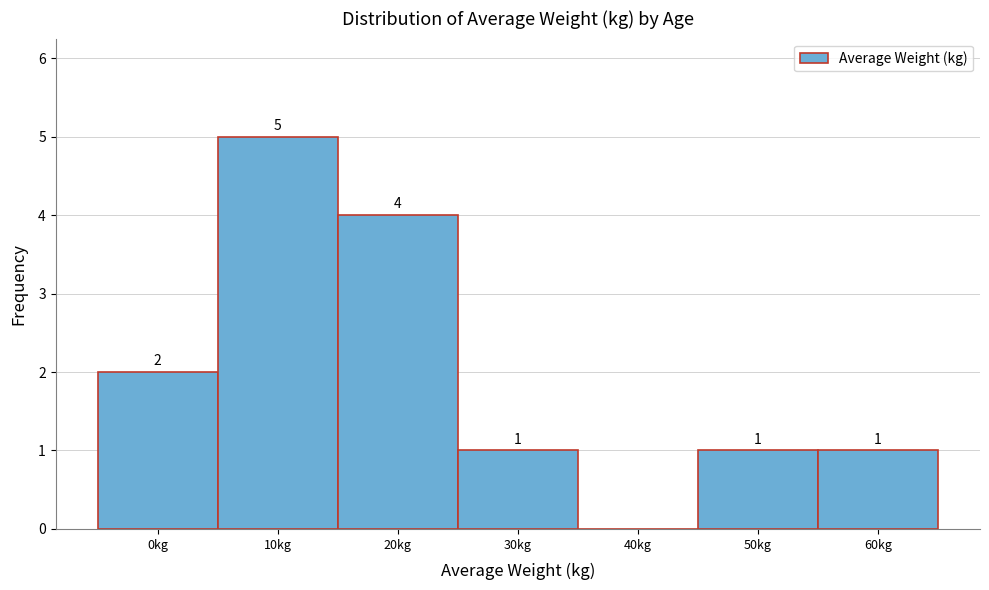

Reading left to right, transcribe all the data shown in this chart.

0kg=2	10kg=5	20kg=4	30kg=1	40kg=0	50kg=1	60kg=1